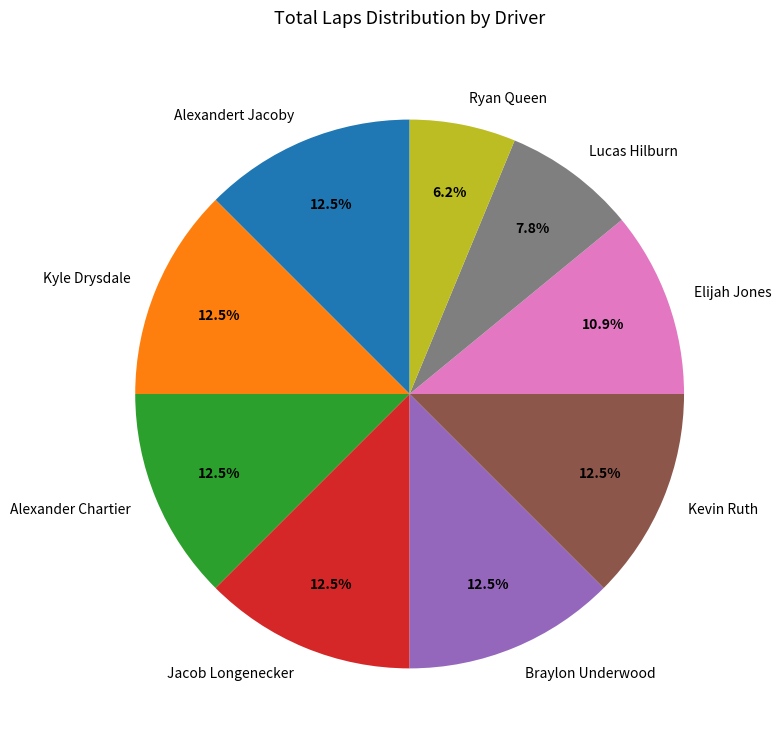

Is there any slice that represents more than half of the pie?

No